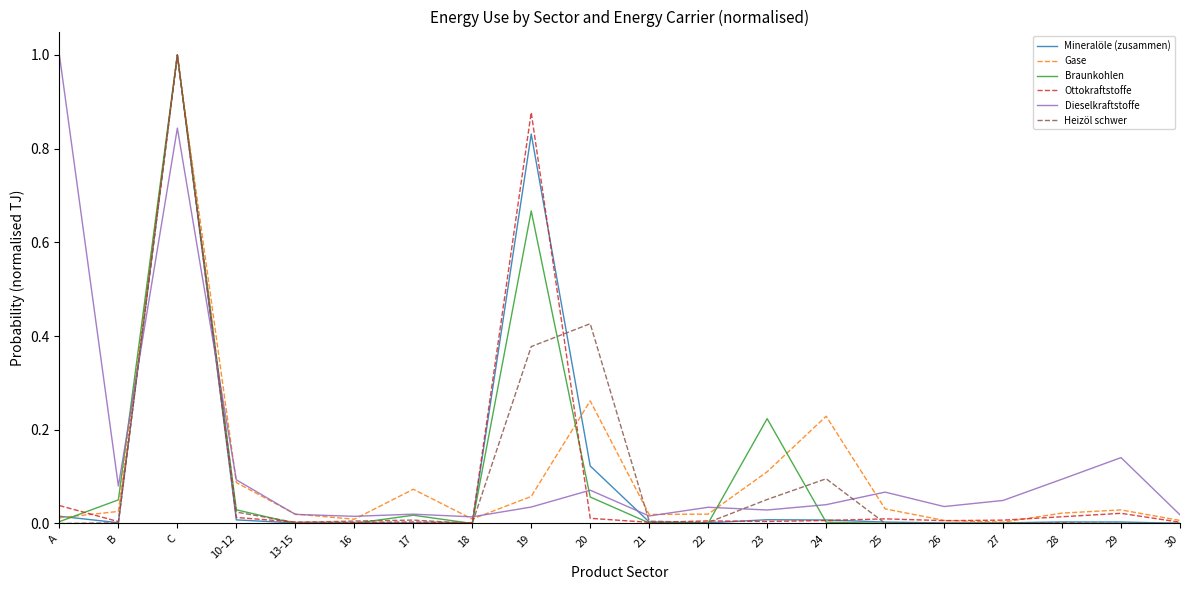

True or false: Braunkohlen and Dieselkraftstoffe intersect in this chart.

True